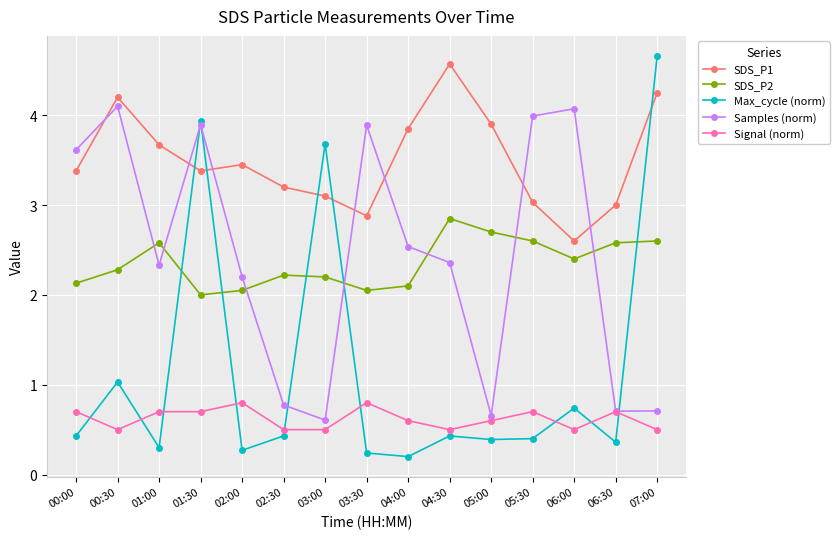

What is the difference between the highest and lowest values at 06:30?

2.6